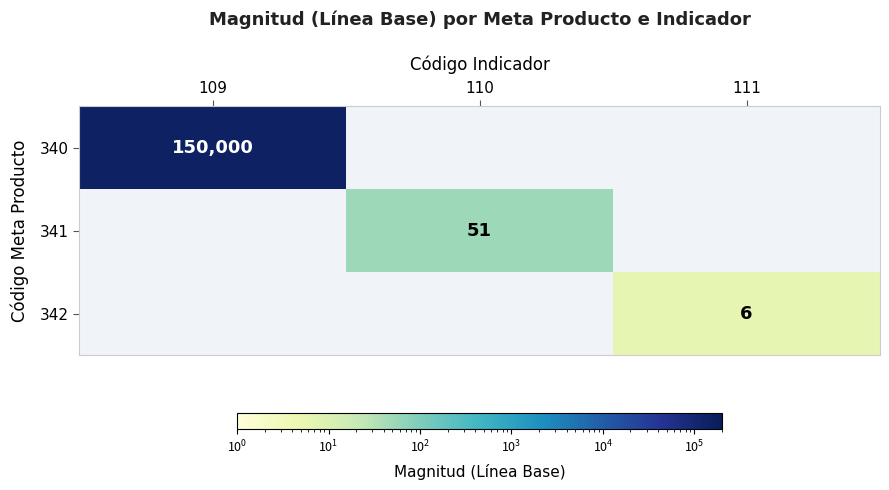

Is it true that 341 equals 75 at 110?

False